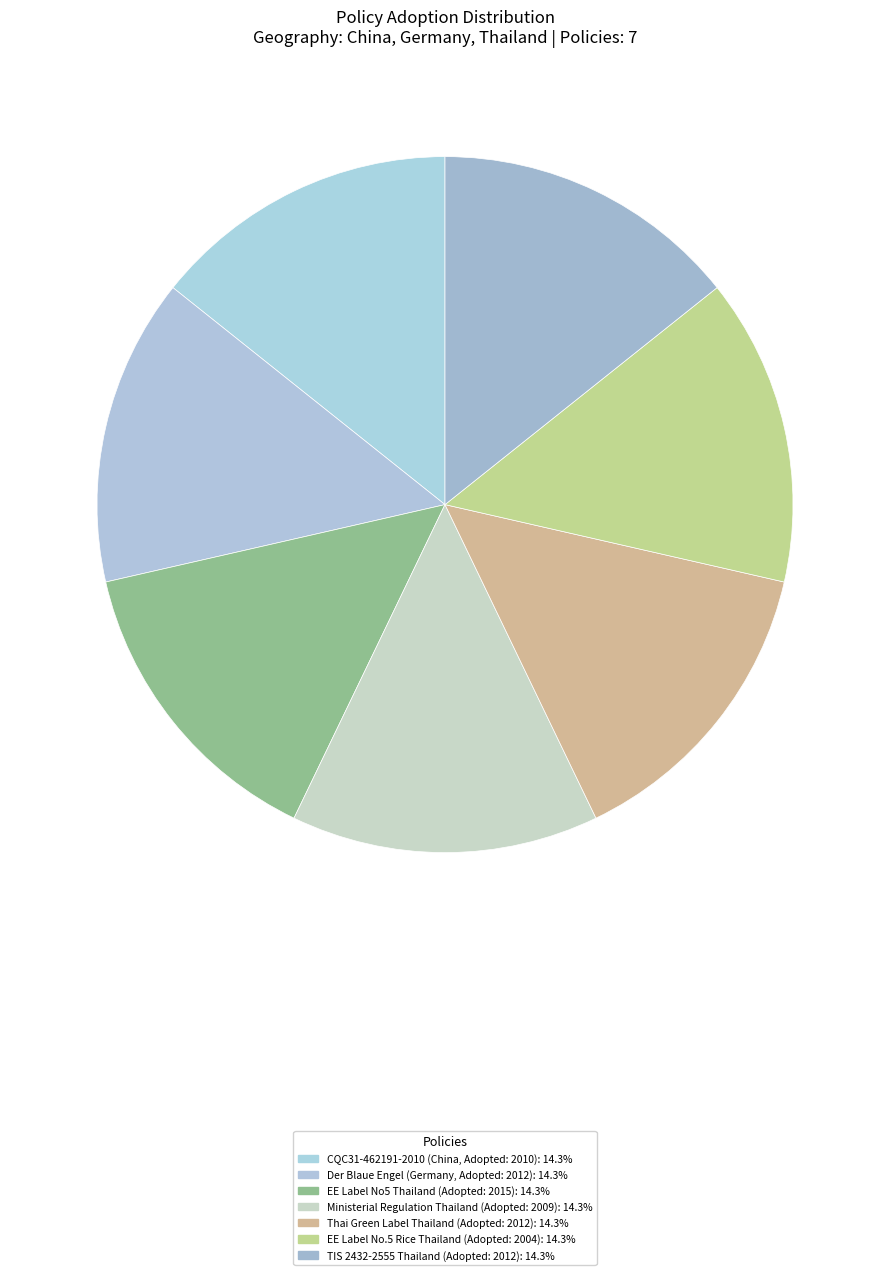

How many segments does this pie chart have?

7